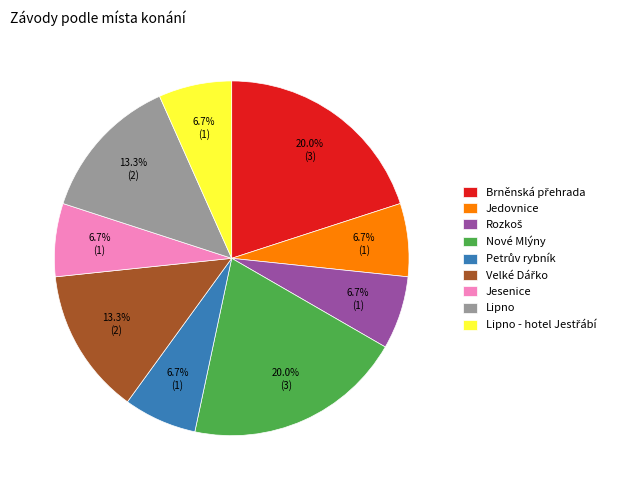

True or false: Nové Mlýny accounts for 29% of the total.

False